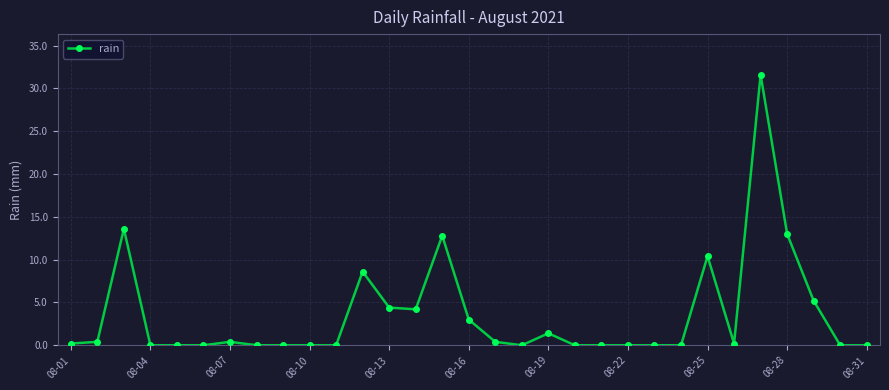

True or false: the data has more than 1 interior local peaks.

True